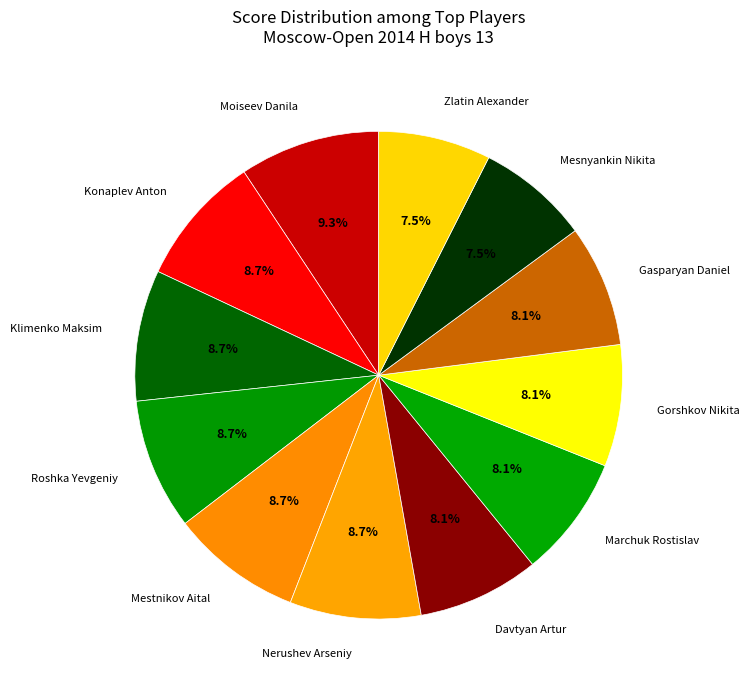

Approximately how many times larger is the value at Davtyan Artur compared to Moiseev Danila?

0.9